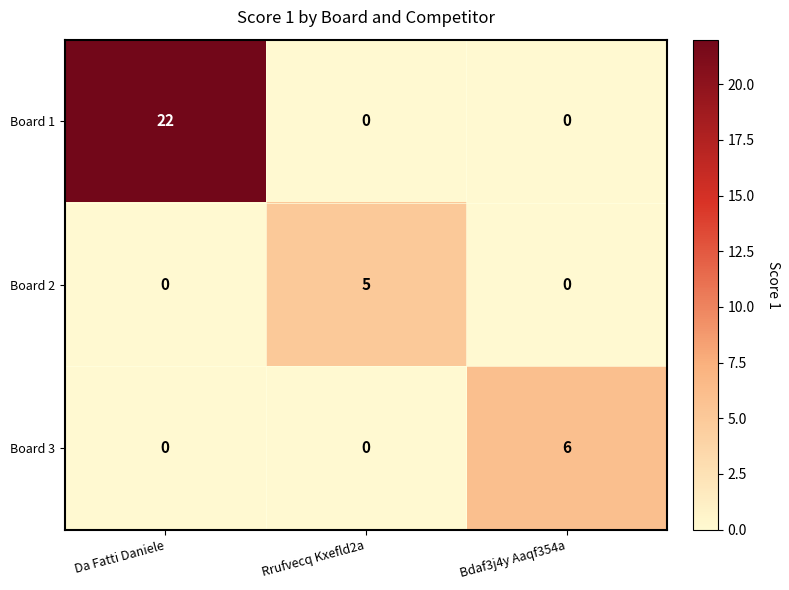

Reading left to right, what are all the values shown in this chart?

Board 1: 22	0	0
Board 2: 0	5	0
Board 3: 0	0	6